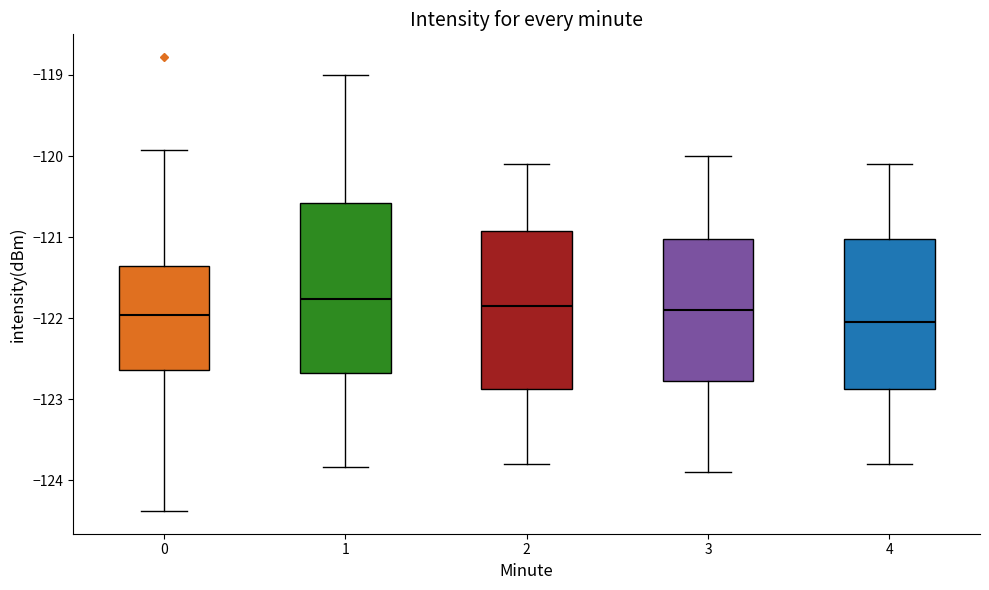

Comparing the boxes themselves (not the whiskers), which one is the tallest?

1